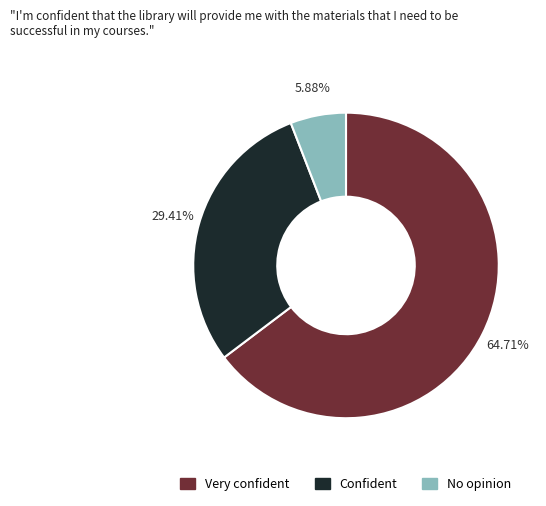

Is there a majority slice in this chart?

Yes